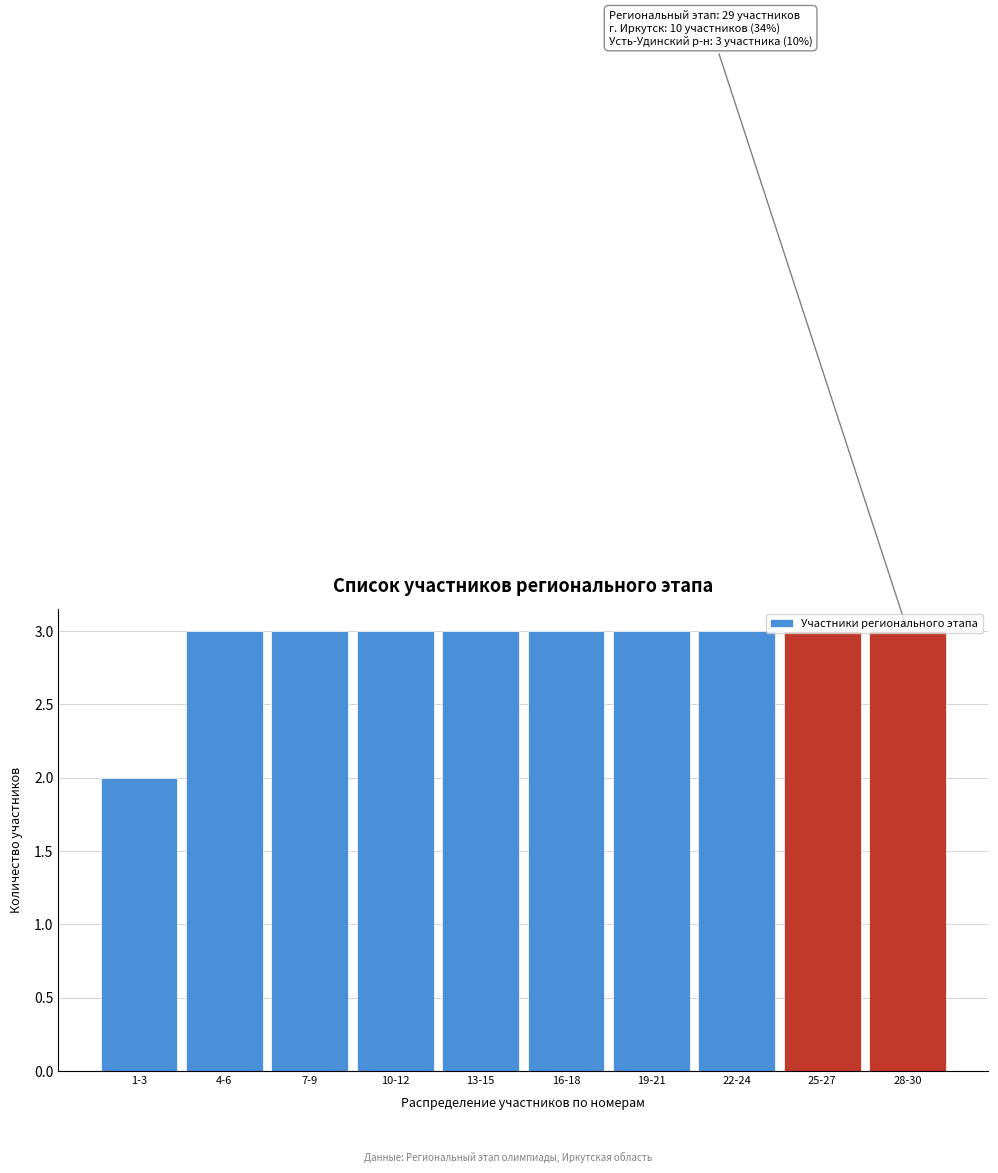

What is the change in value from 1-3 to 16-18?

+1